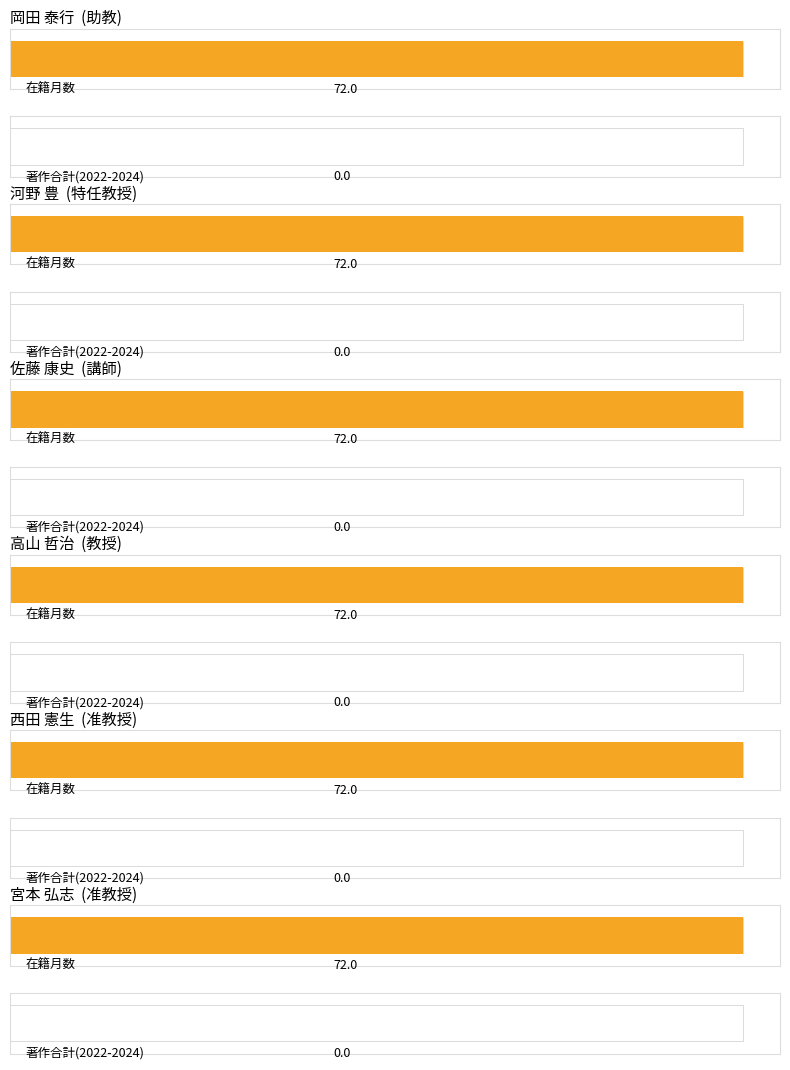

Which category has the lowest value across all series?

助教